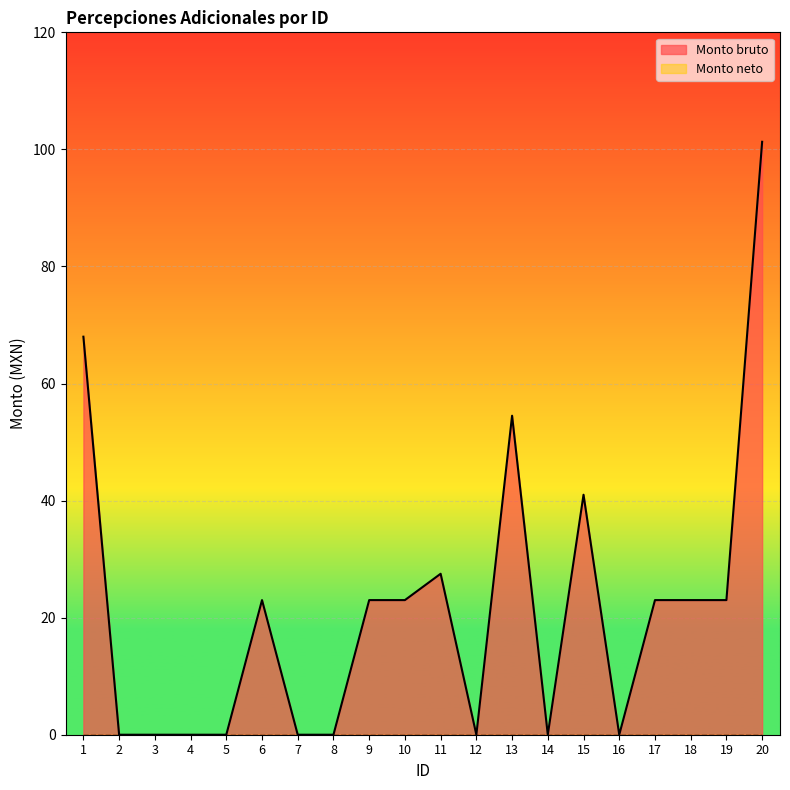

The chart shows a value of 13.8 at 6. True or false?

False